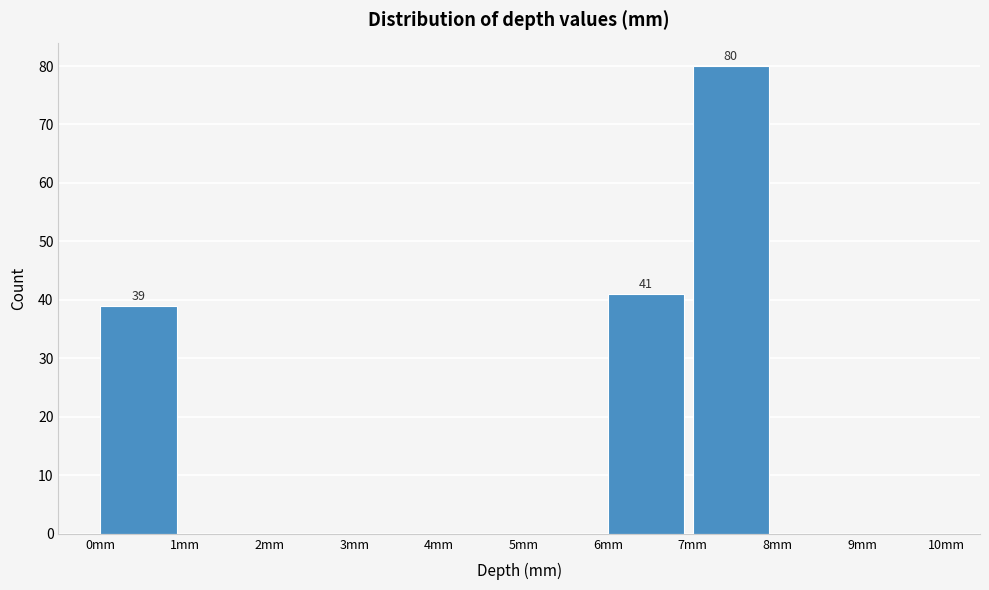

Over which range of the x-axis is the bar tallest?

7 to 8